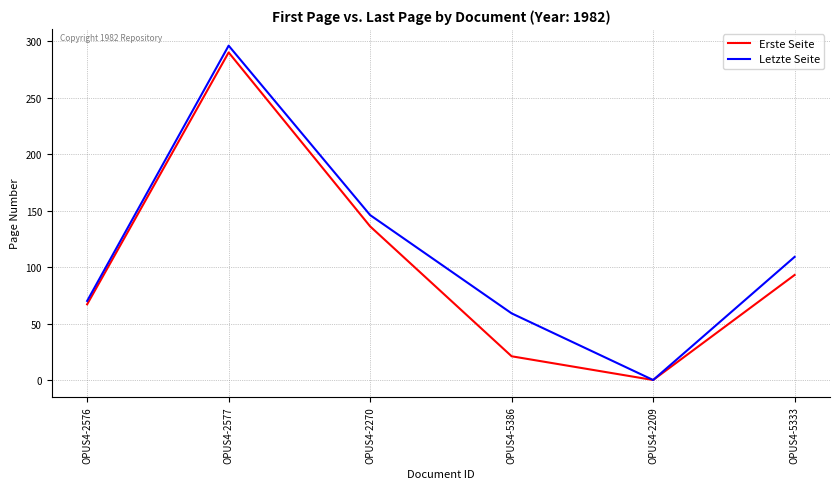

What is the spread (max minus min) of values at OPUS4-5333?

16